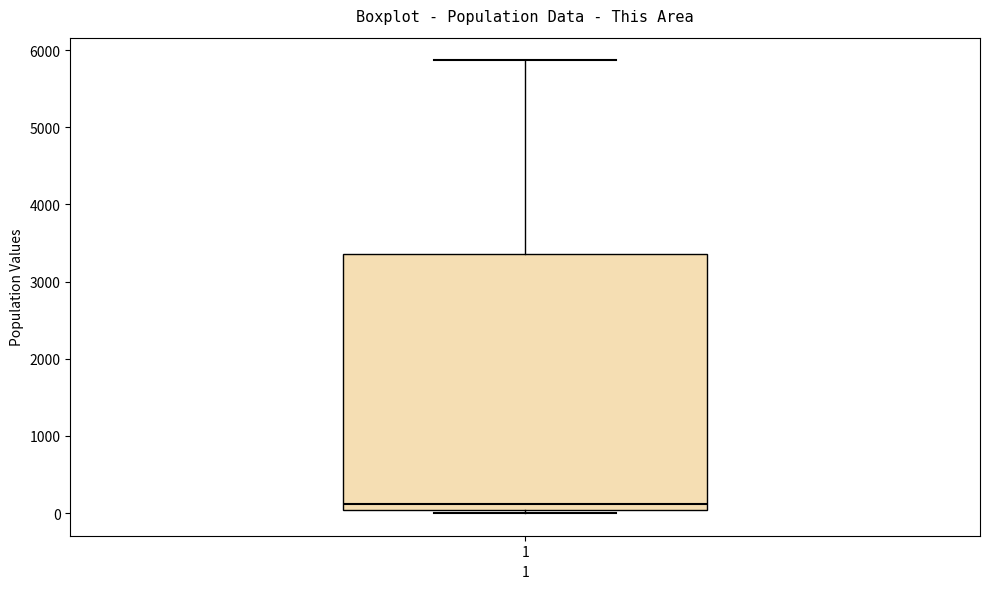

Read this box plot against the y-axis: the position of the median line, the range covered by the box, and the ends of both whiskers. The values are not printed on the chart, so give them approximately, as read against the axis.

median 100, box 0 to 3400, whiskers 0 (just below the box's lower edge) to 5900